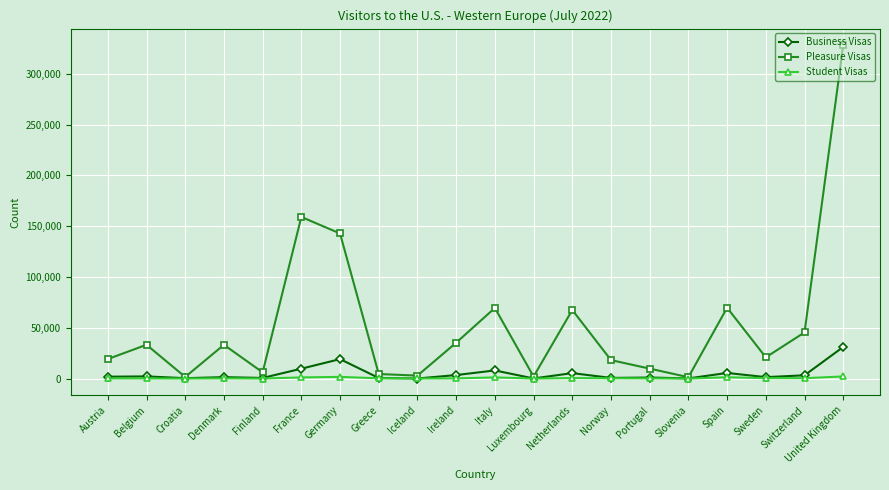

Which series has the largest total across all categories?

Pleasure Visas